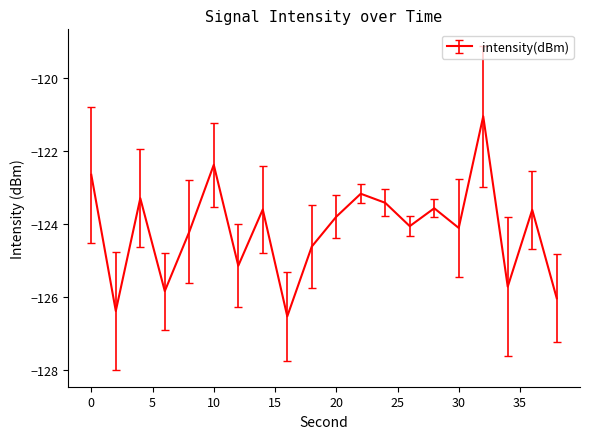

What is the maximum value shown in the chart?

-121.1